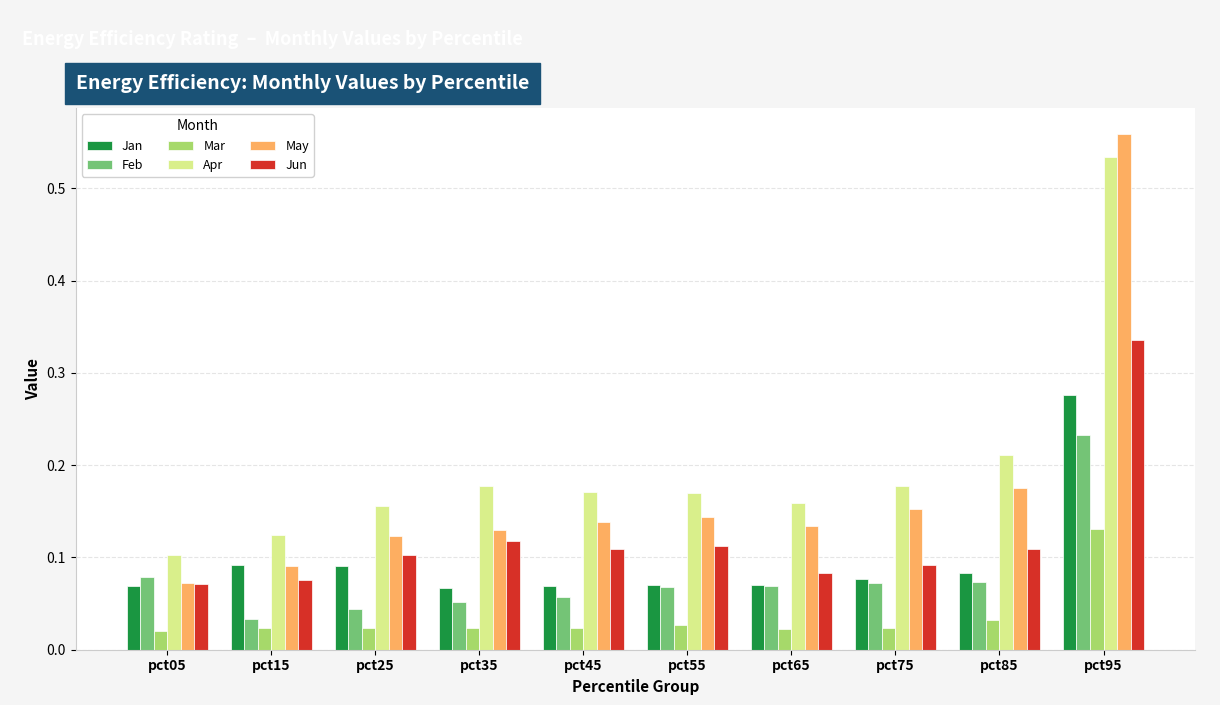

Where is May nearest to the value 0?

pct05